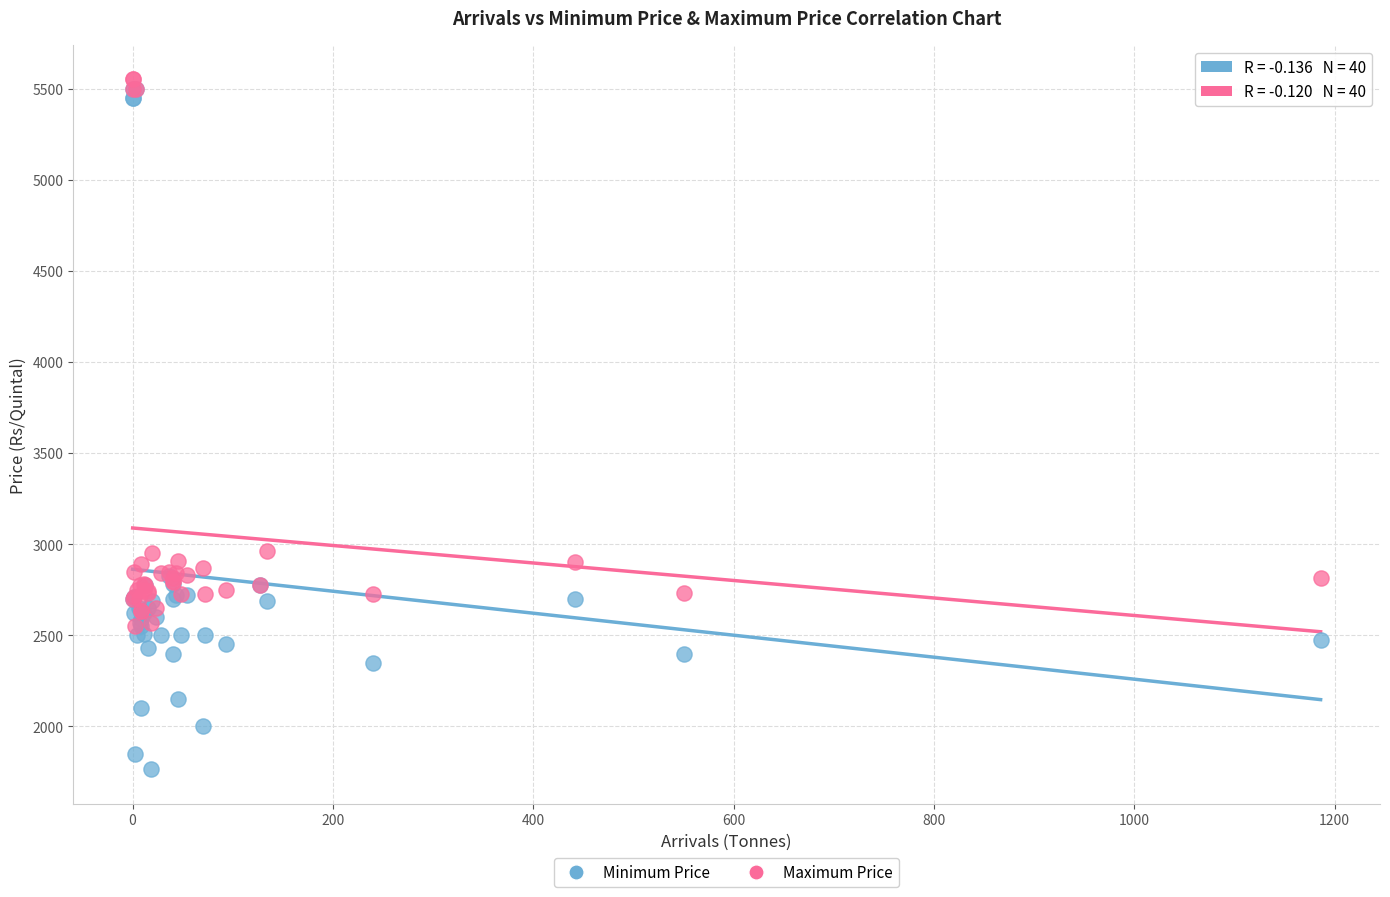

Which series contains the highest Y value?

Maximum Price